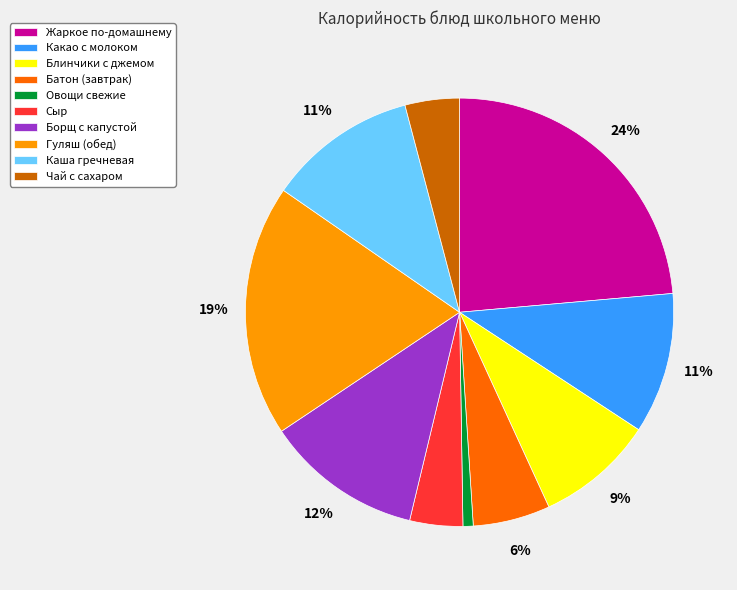

Which has a higher value, Гуляш (обед) or Каша гречневая?

Гуляш (обед)